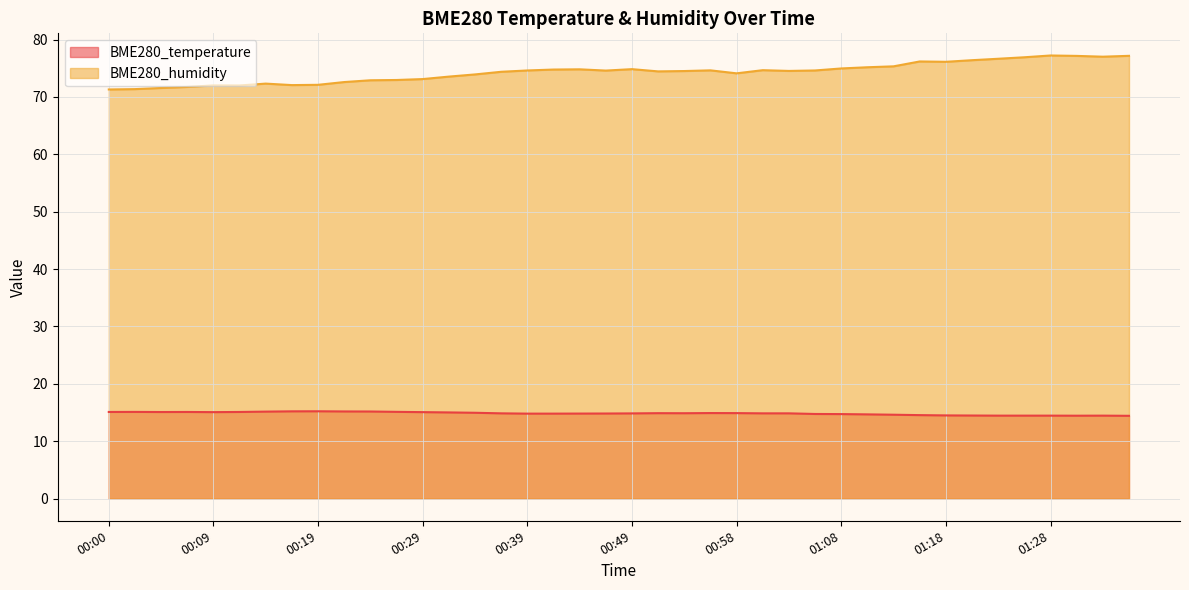

What is the difference between the maximum and minimum values in the BME280_humidity series?

5.9